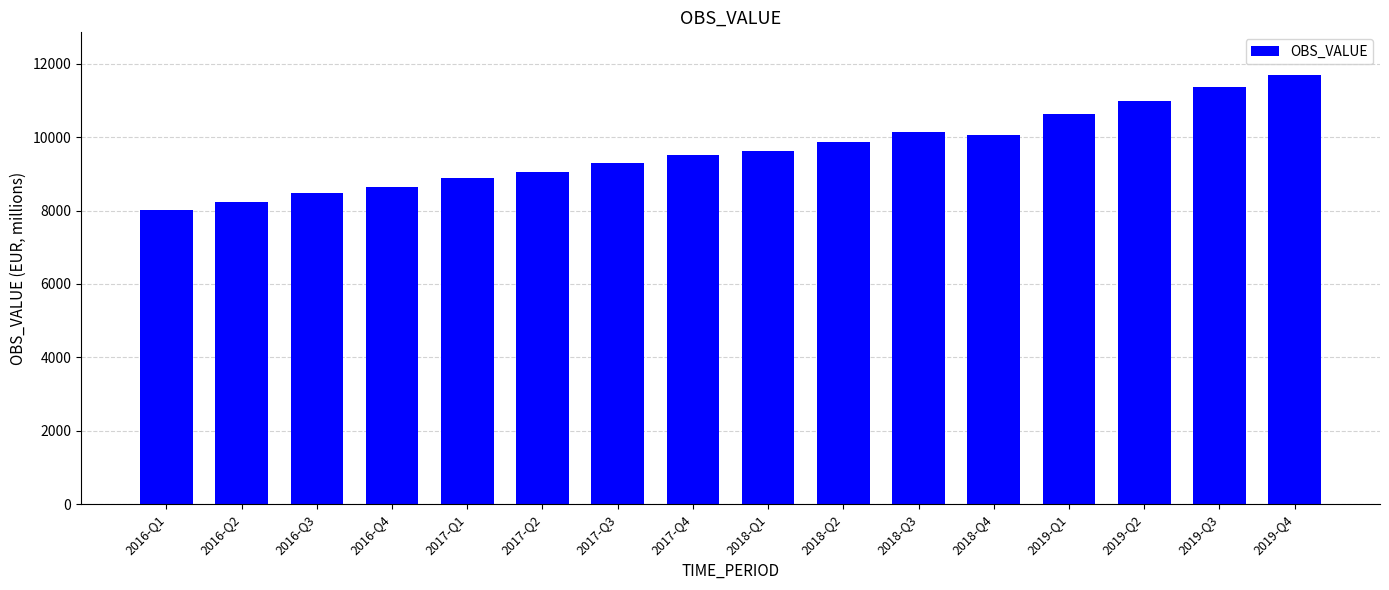

What is the difference between the maximum and minimum values?

3661.4